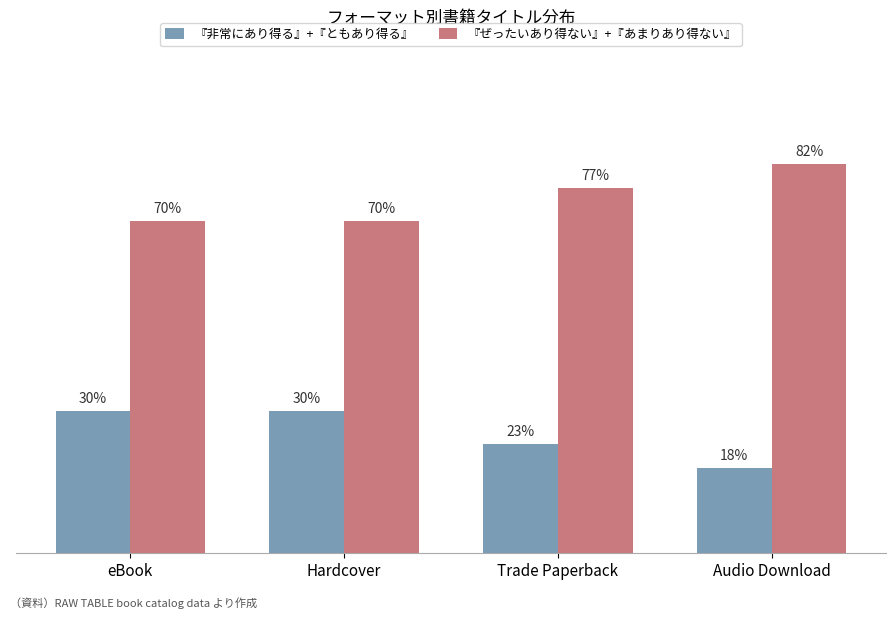

List the series in order of their overall mean, highest first.

『ぜったいあり得ない』+『あまりあり得ない』, 『非常にあり得る』+『ともあり得る』